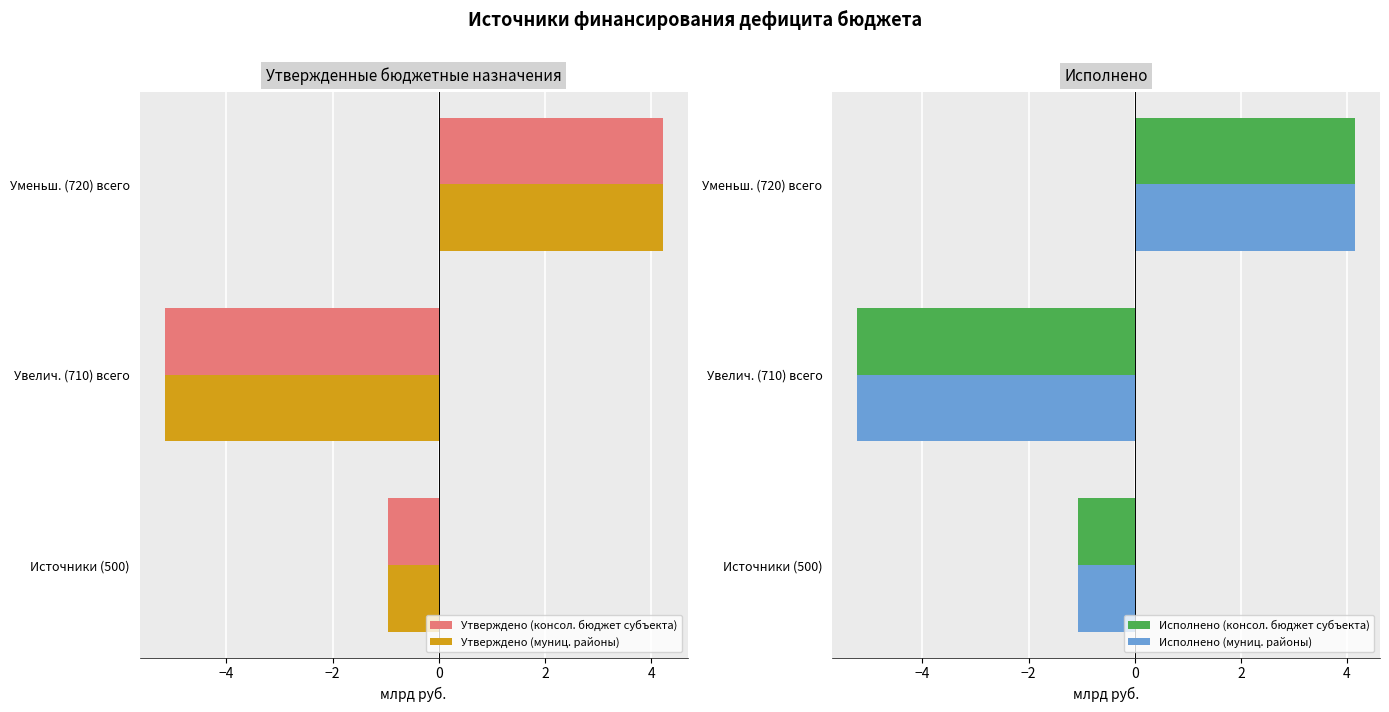

Which category has the lowest value in the Утверждено (консол. бюджет субъекта) series?

Увелич. (710) всего